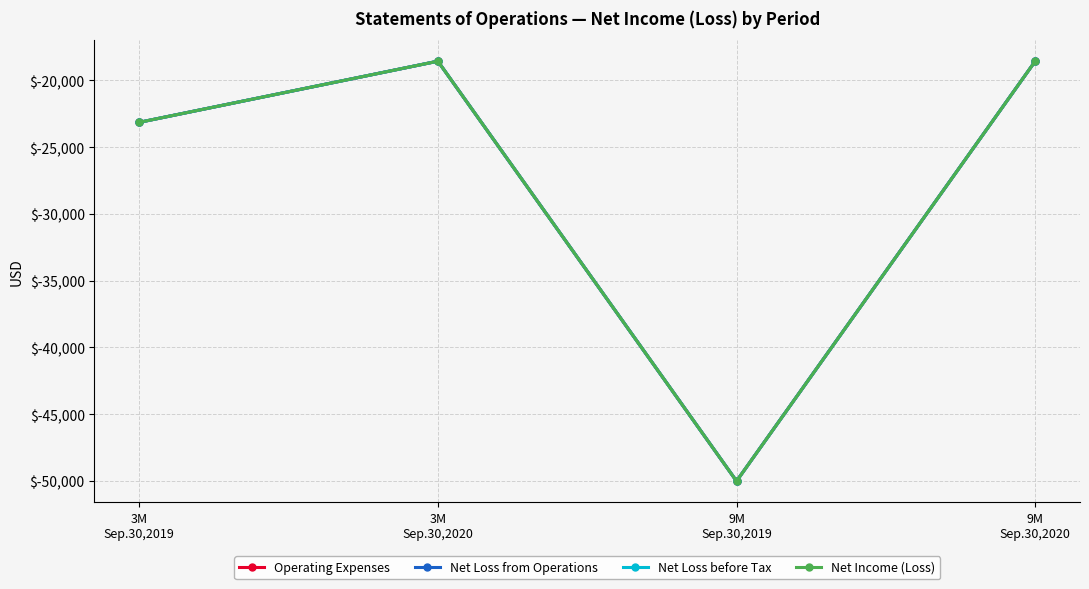

How many lines are shown in the chart?

4